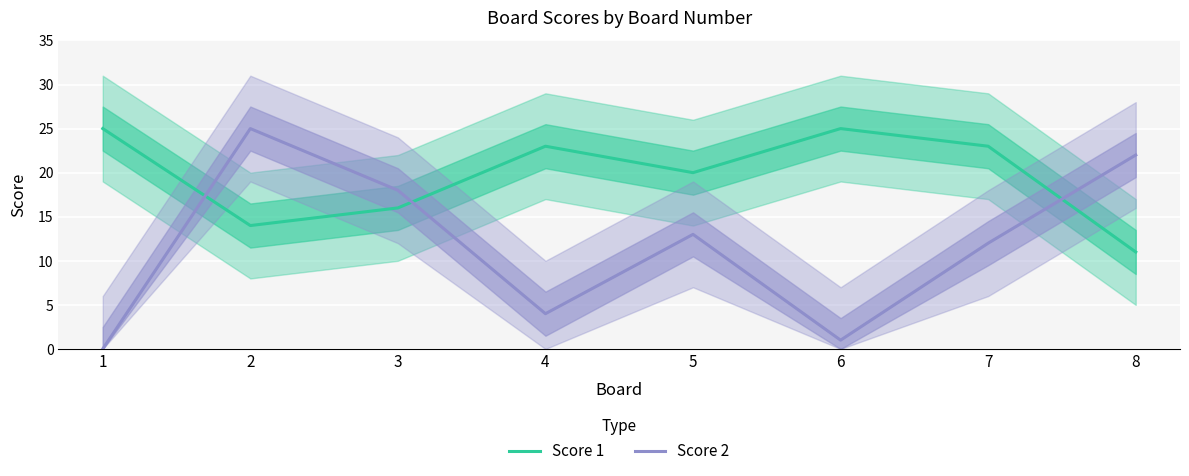

What is the spread (max minus min) of values at 6?

24